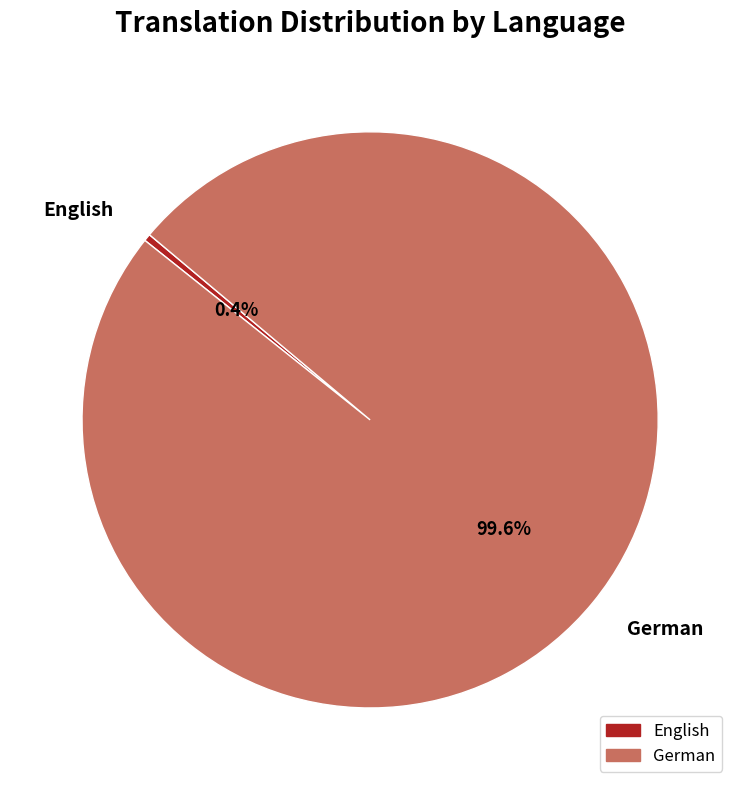

Rank the categories by value from lowest to highest.

English, German